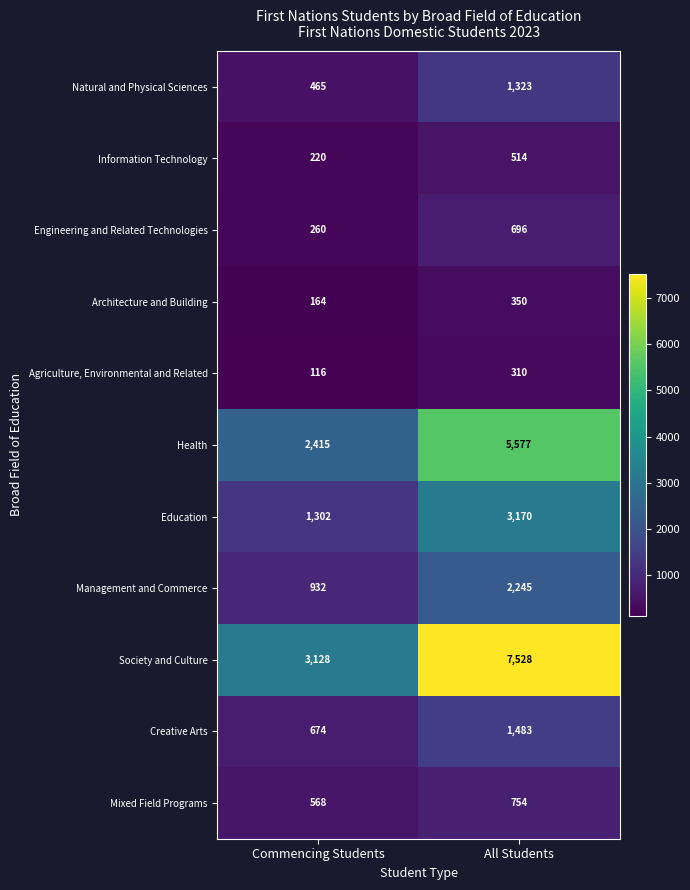

Which series changed the most between Commencing Students and All Students?

Society and Culture